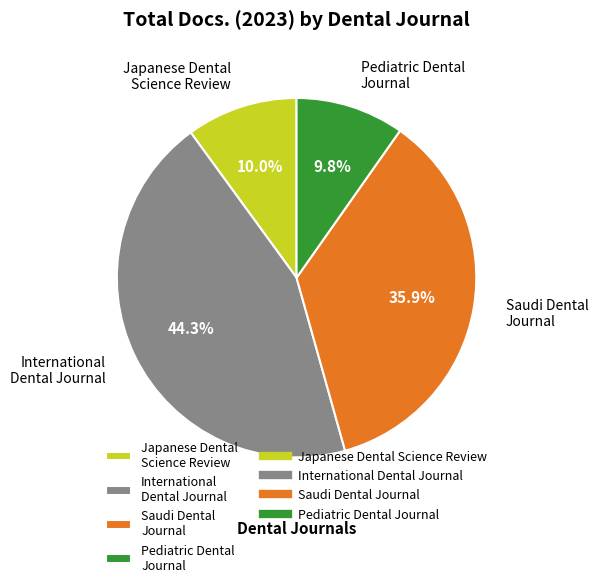

What is the largest slice in the pie chart?

International Dental Journal